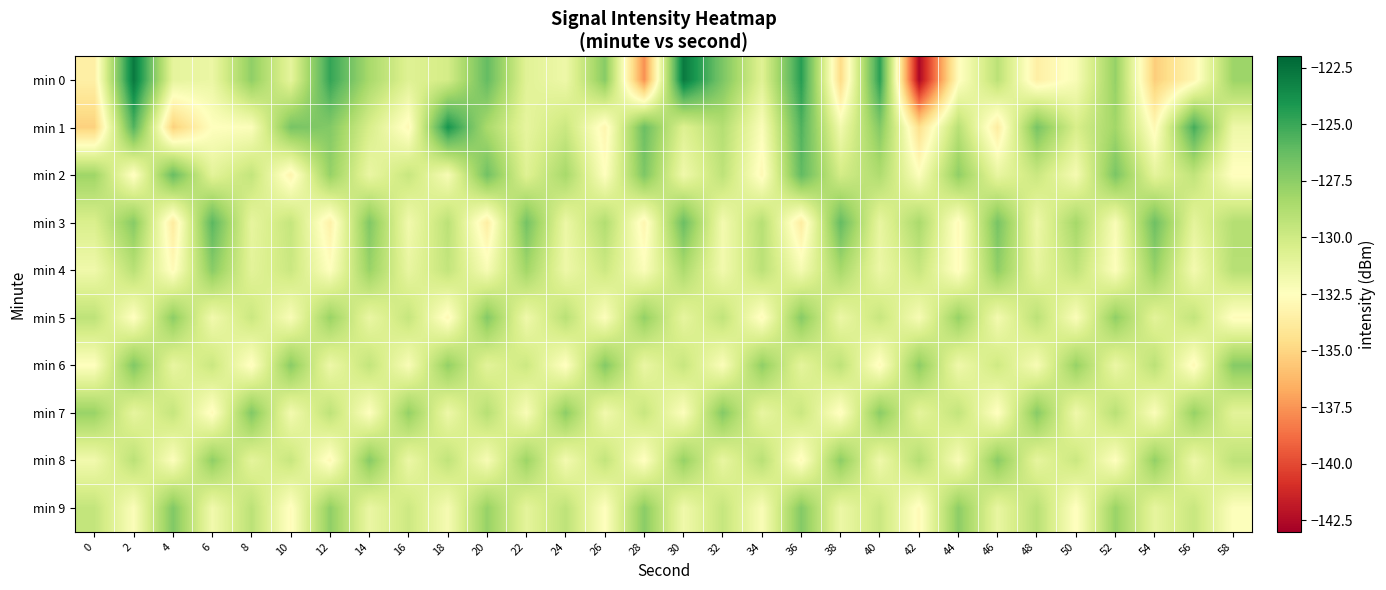

How many data points does each series have?

30